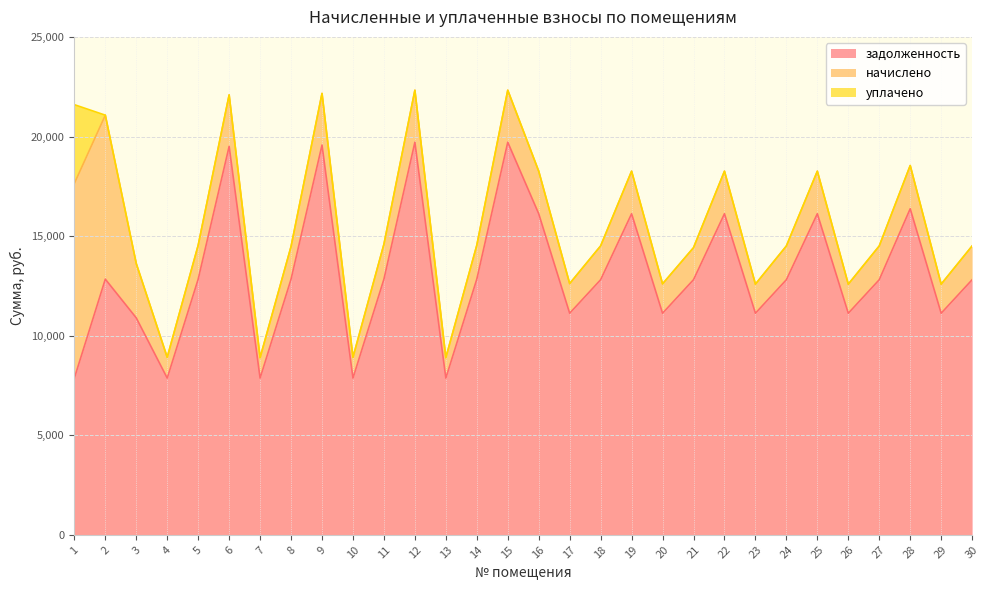

How many data points in начислено are above 1701?

15